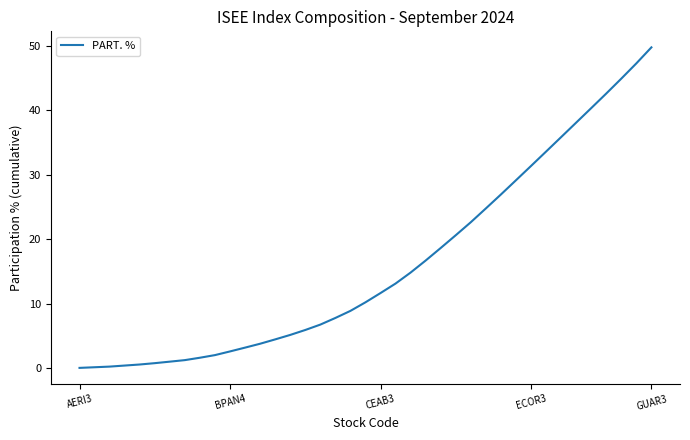

Which category has the highest value across all series?

GUAR3